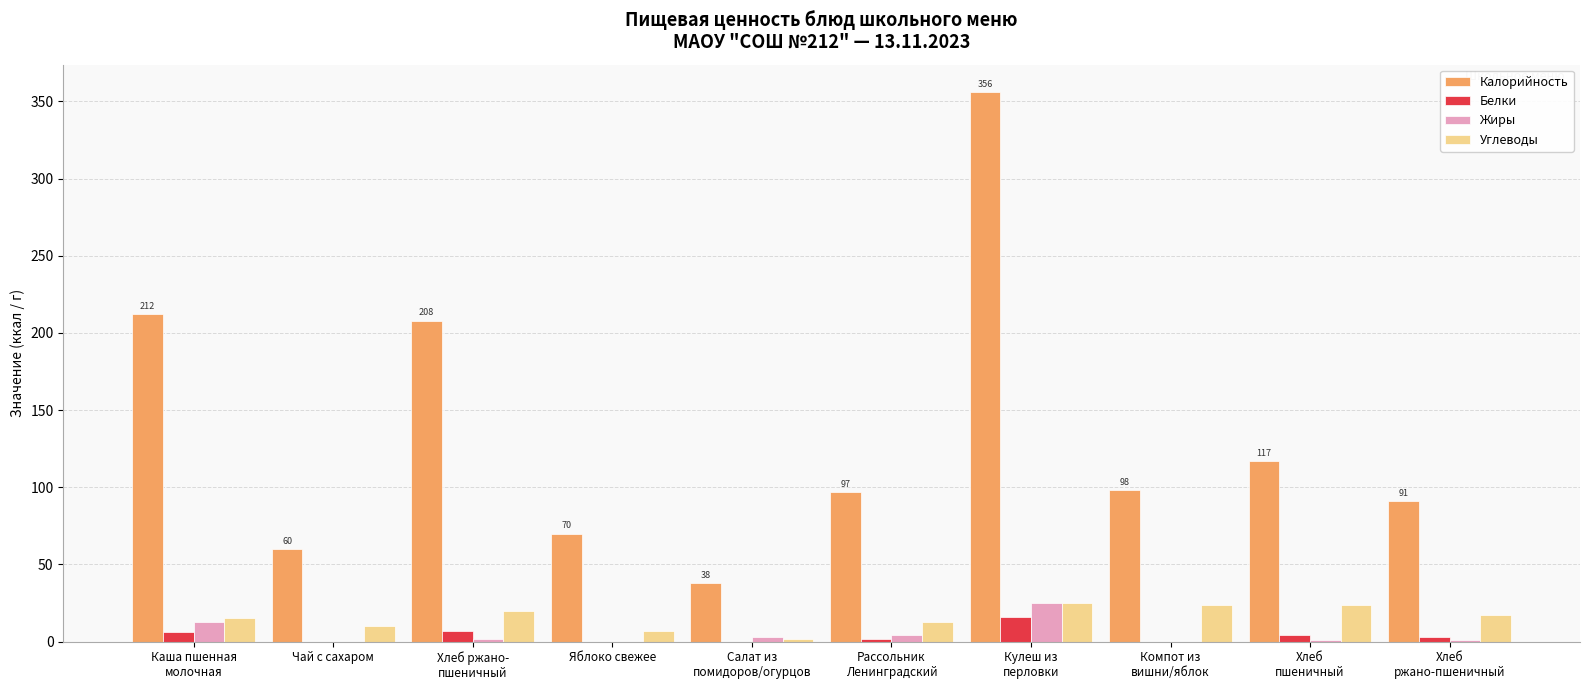

Which series changed the most between Салат из
помидоров/огурцов and Рассольник
Ленинградский?

Калорийность